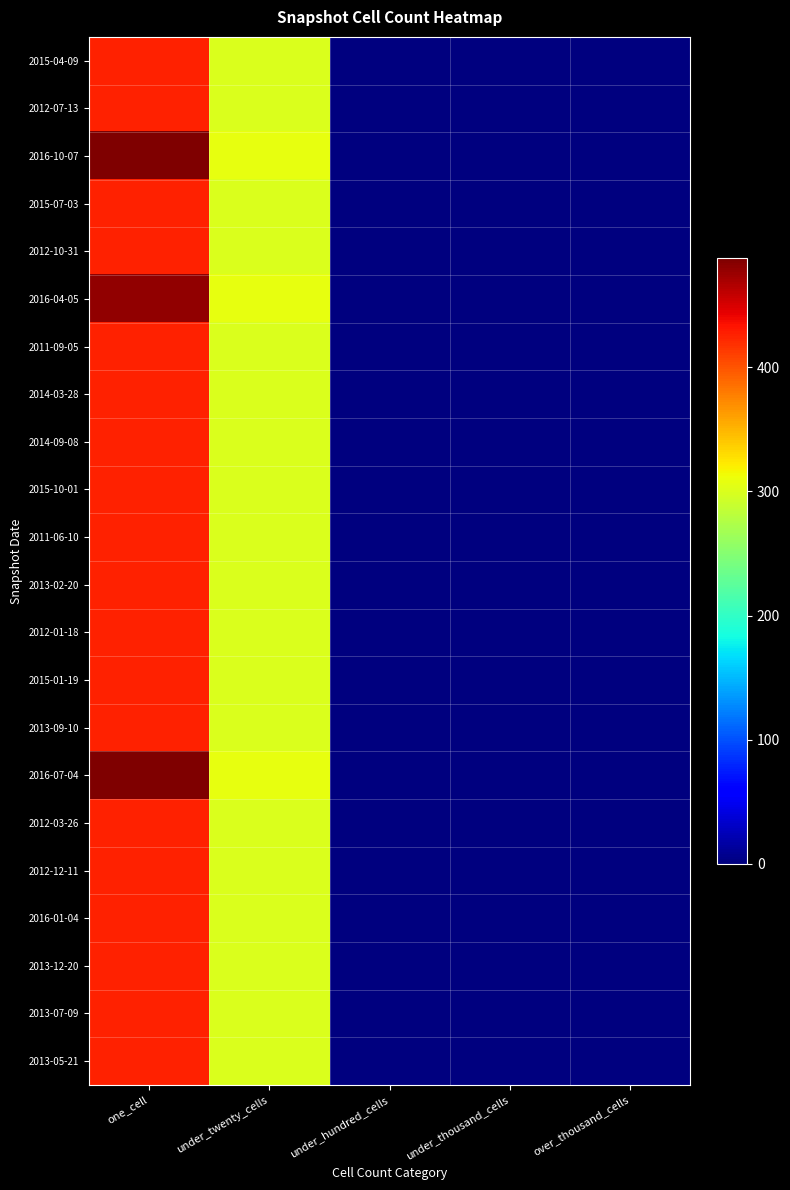

At how many categories does at least one series exceed 386?

1